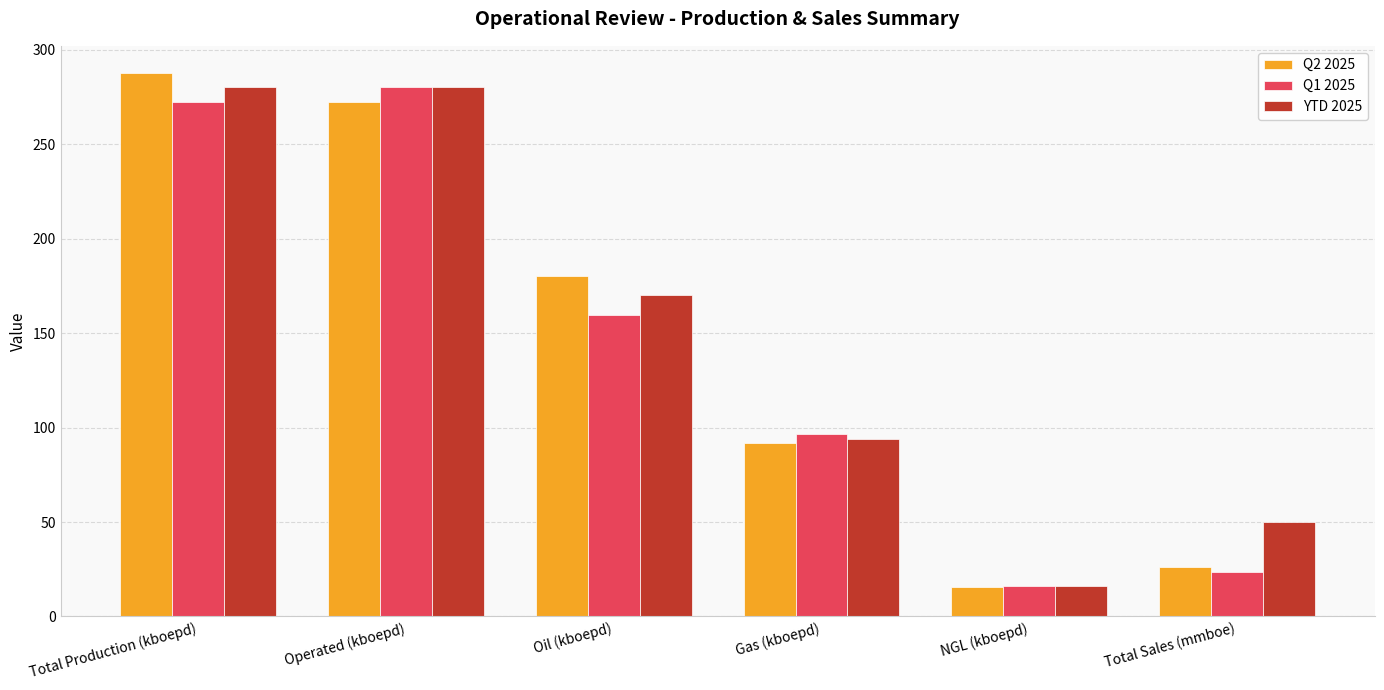

Is it true that Q2 2025 equals 91.9 at Gas (kboepd)?

True